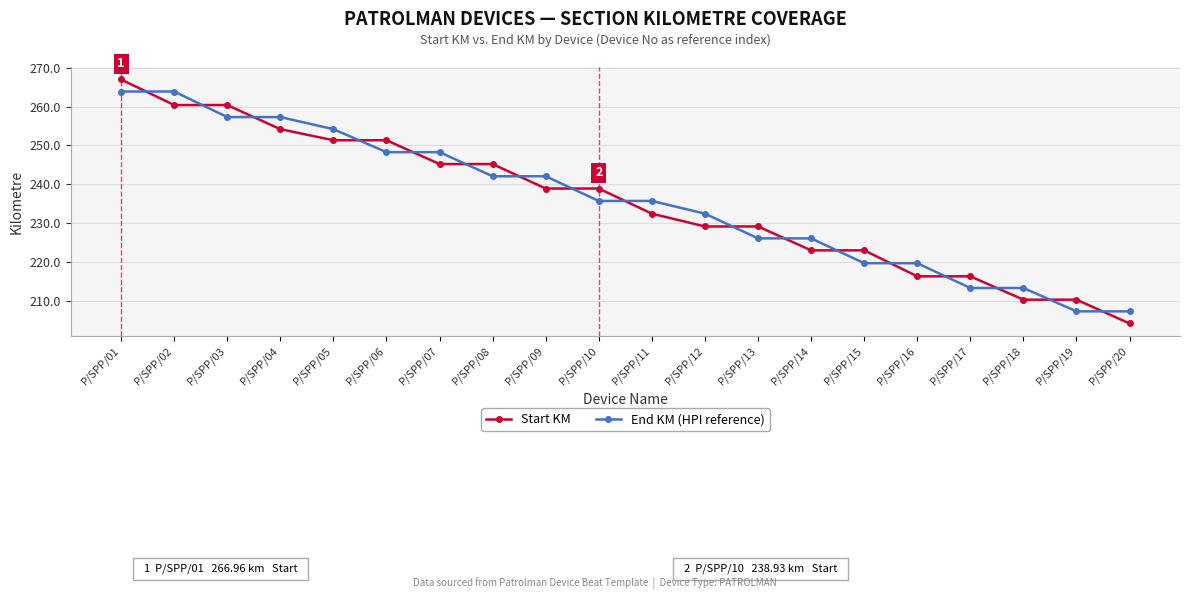

What is the total value across all series at P/SPP/04?

511.5